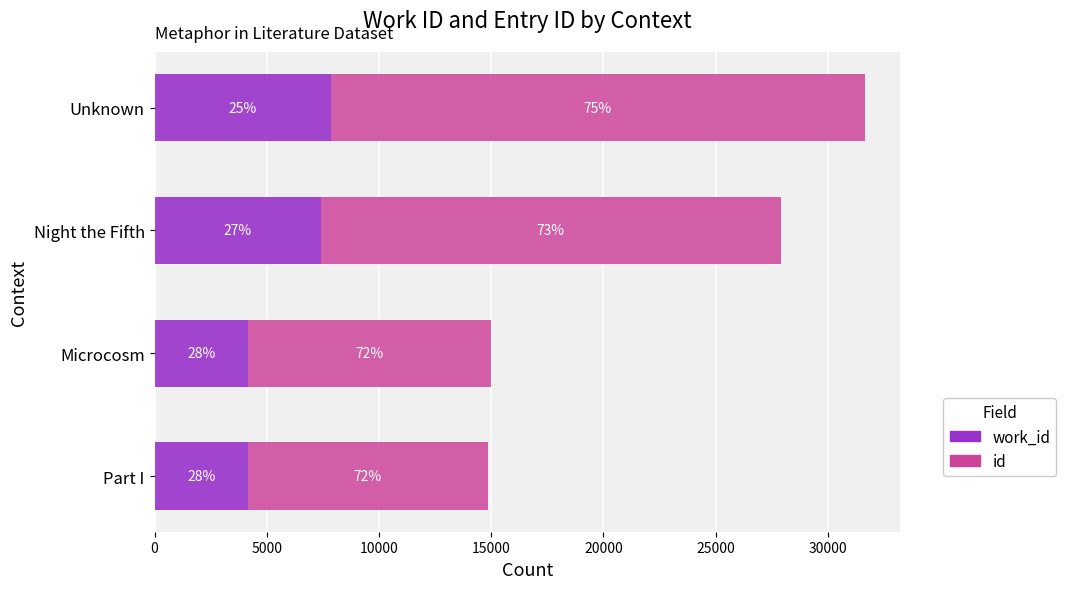

What are all the series names shown in the legend?

work_id, id